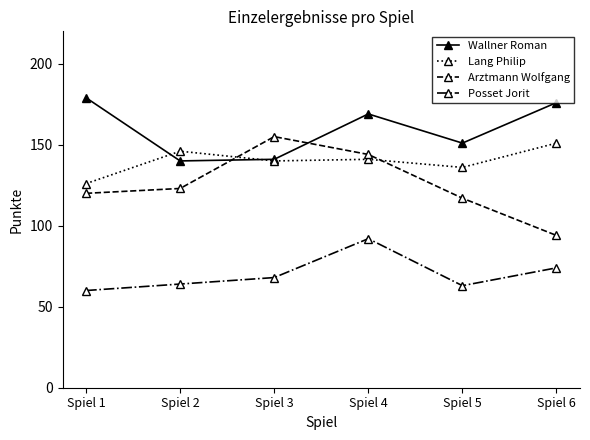

The Wallner Roman series shows 200 at Spiel 5. True or false?

False